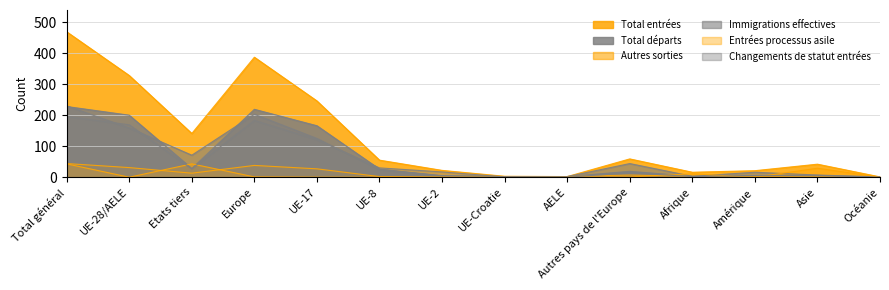

Which series has the largest range (max minus min)?

Total entrées